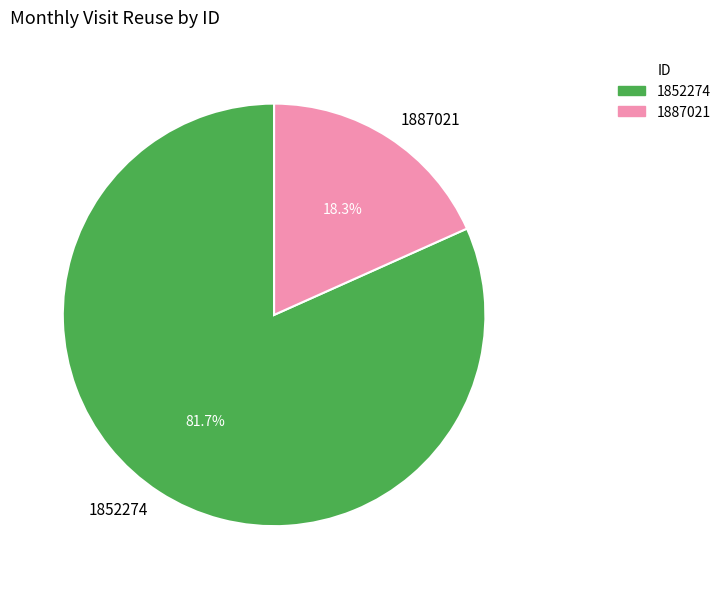

What is the total percentage of 1852274 and 1887021?

100.0%